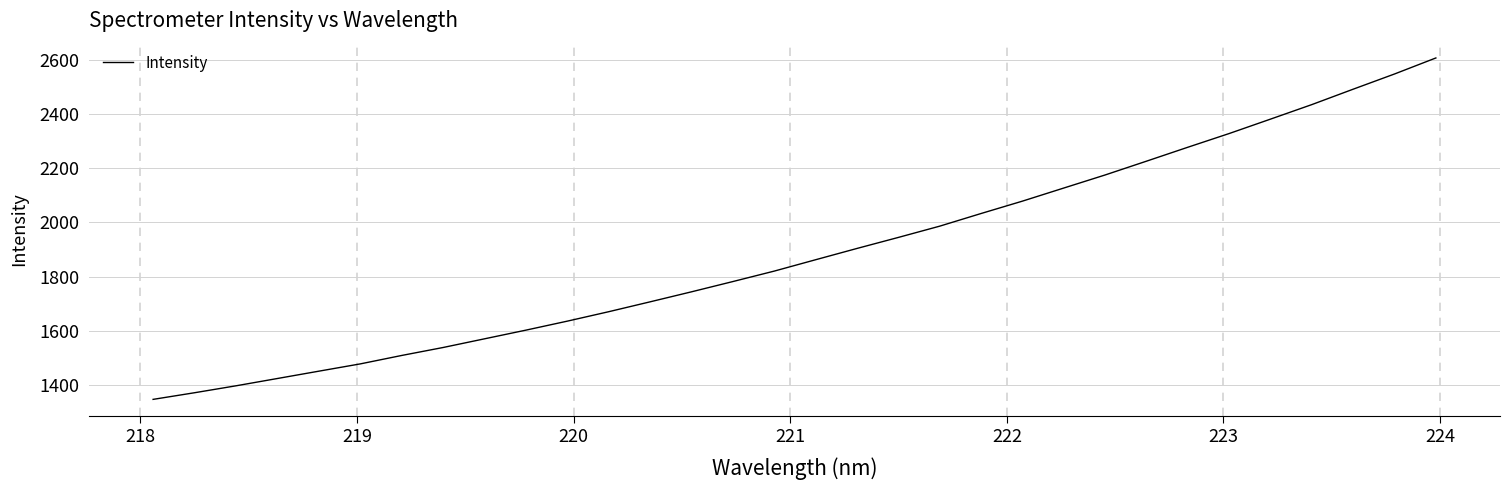

What is the smallest value displayed?

1347.6